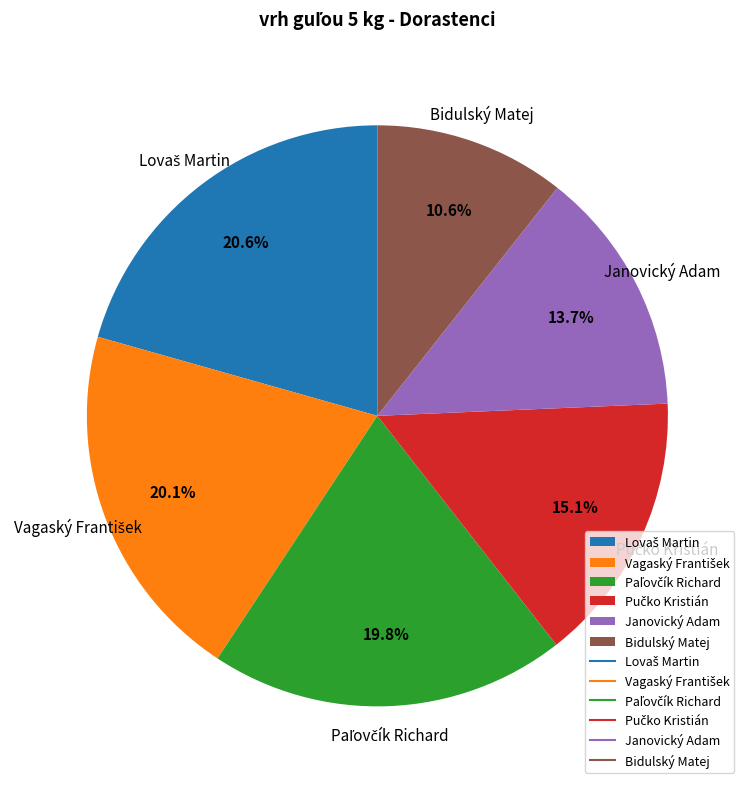

Is there a majority slice in this chart?

No